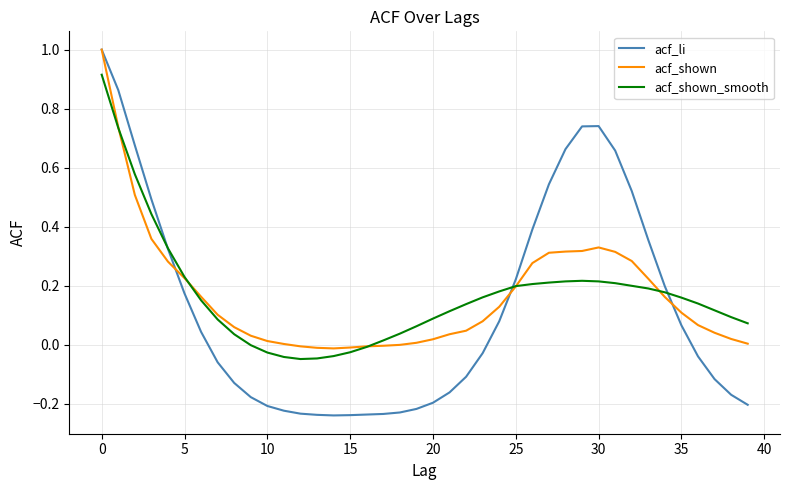

What is the greatest value displayed?

1.0